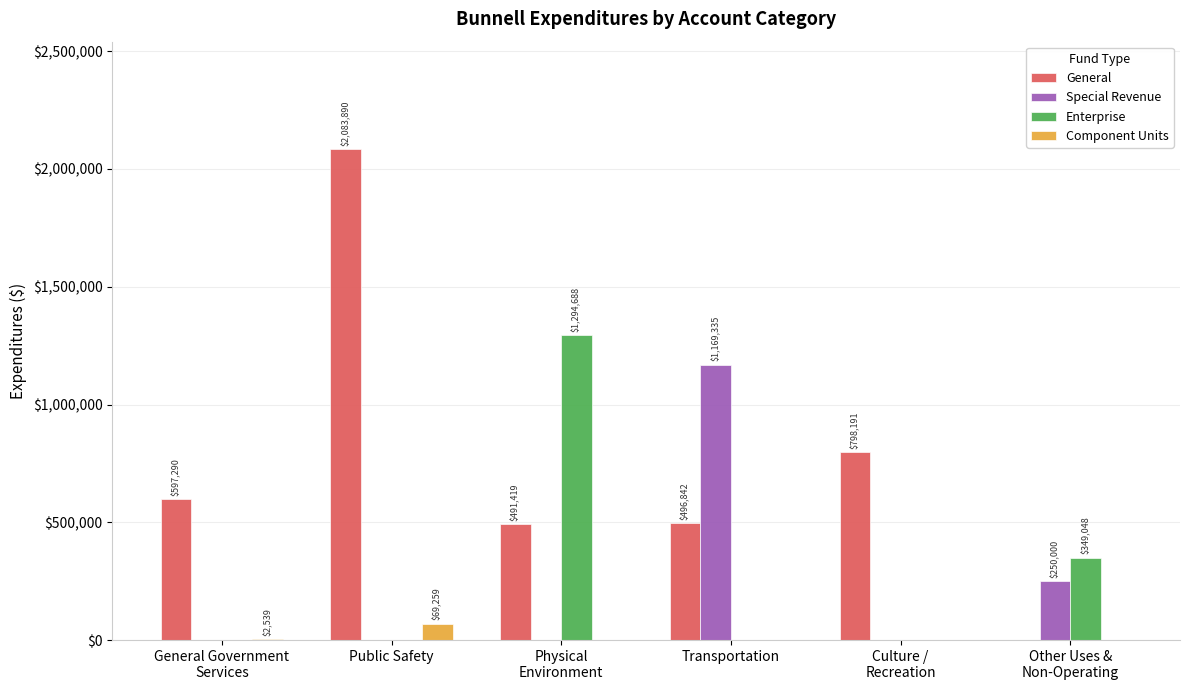

Which series changed the most between General Government
Services and Culture /
Recreation?

General